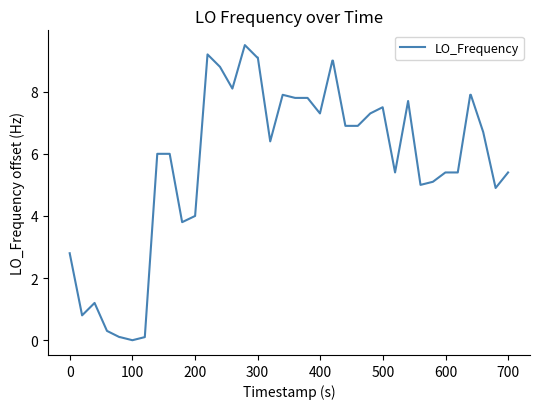

What is the difference between the maximum and minimum values?

9.5